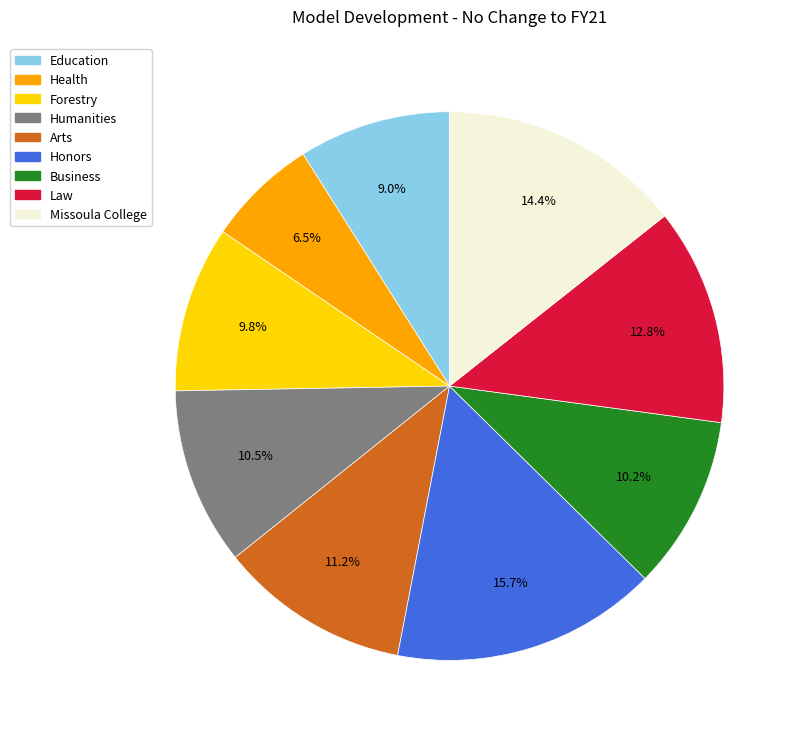

To the nearest percent, what is the average slice percentage?

11%